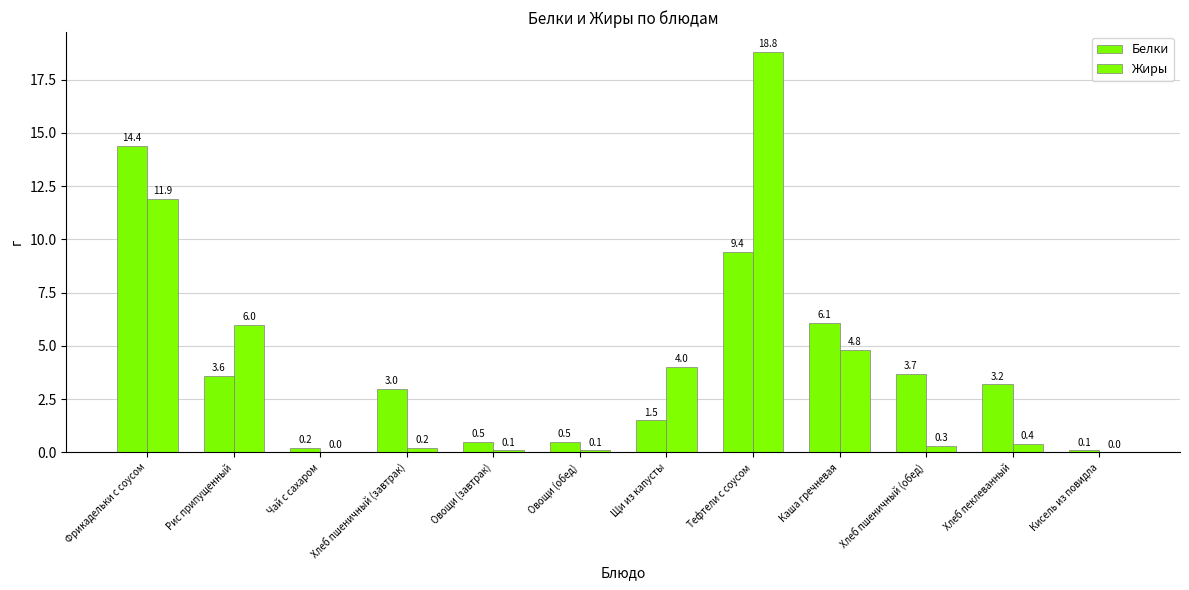

Between Чай с сахаром and Кисель из повидла, which series saw the biggest shift?

Белки